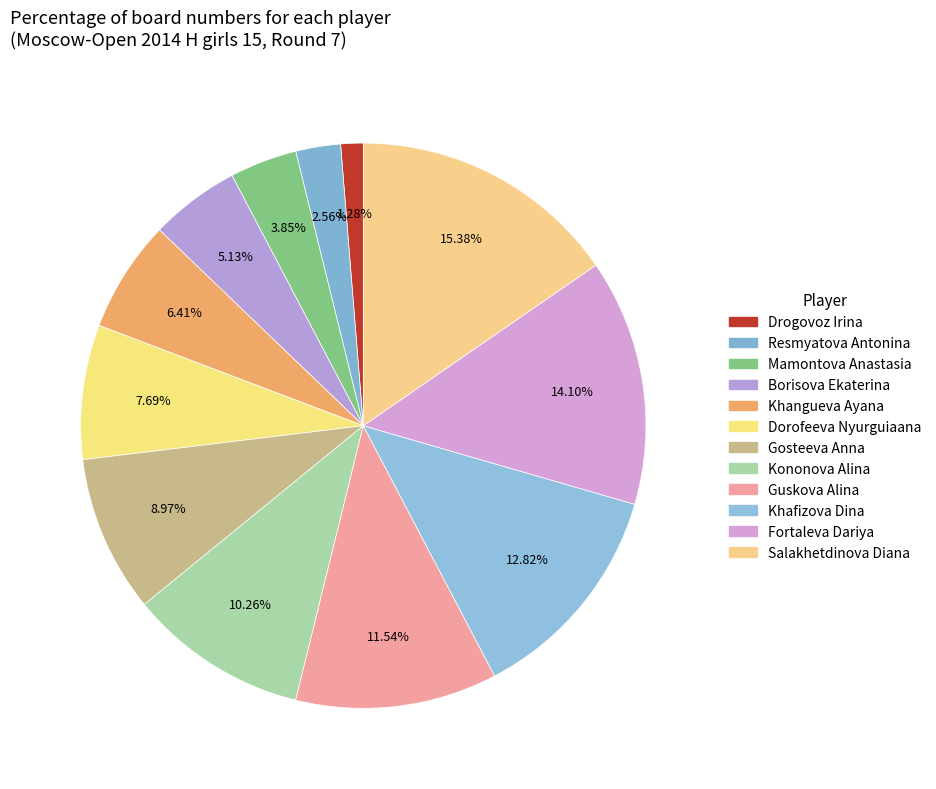

How much of the chart is everything except Mamontova Anastasia?

96.2%